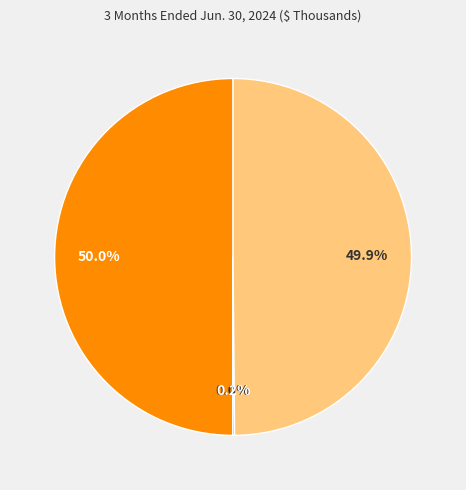

Count the number of slices in the pie.

4